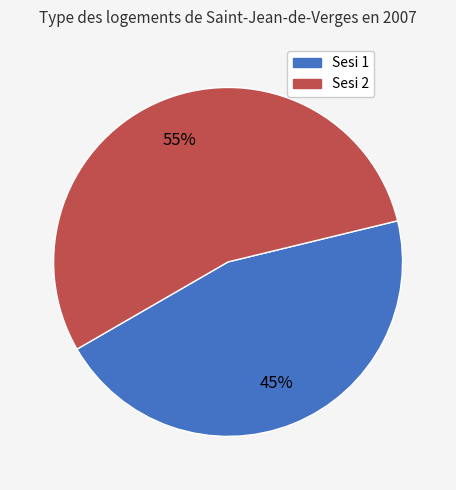

Rank the categories by value from highest to lowest.

Sesi 2, Sesi 1